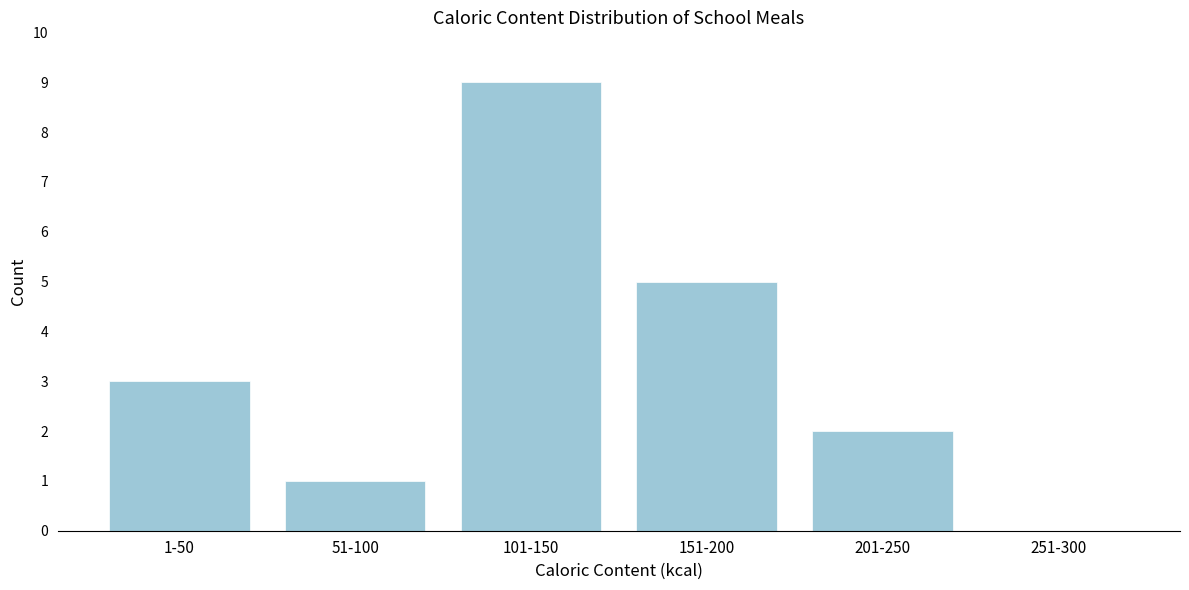

Reading right to left, transcribe all the data shown in this chart.

251-300=0	201-250=2	151-200=5	101-150=9	51-100=1	1-50=3